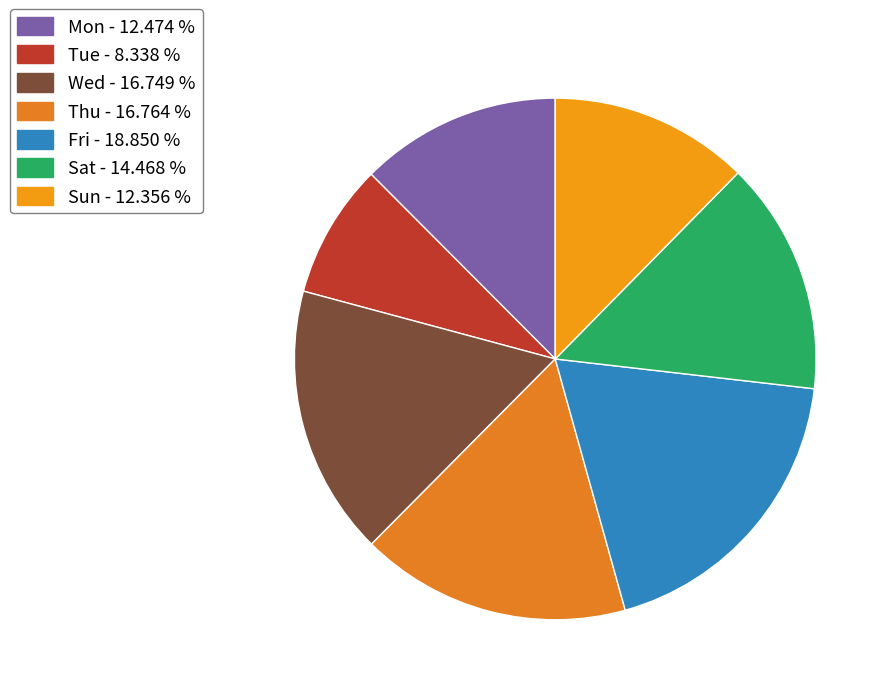

Which slice is the largest?

Fri